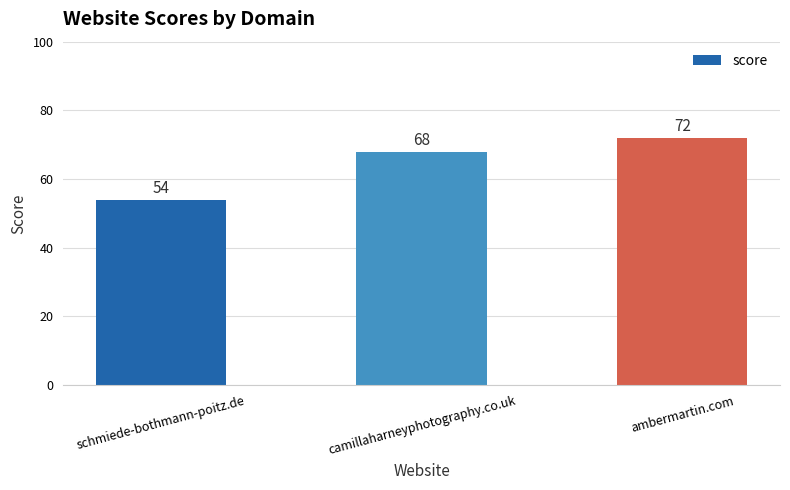

Which has a higher value, schmiede-bothmann-poitz.de or ambermartin.com?

ambermartin.com